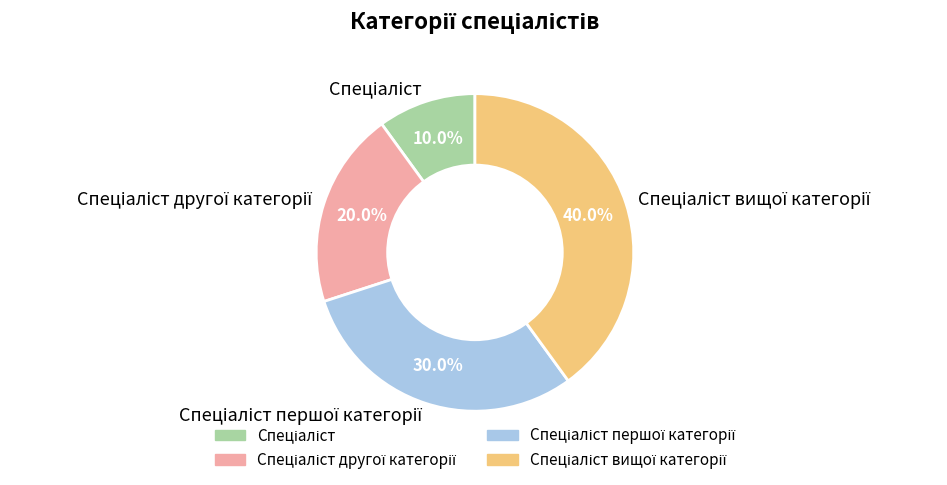

Does any single category account for the majority?

No